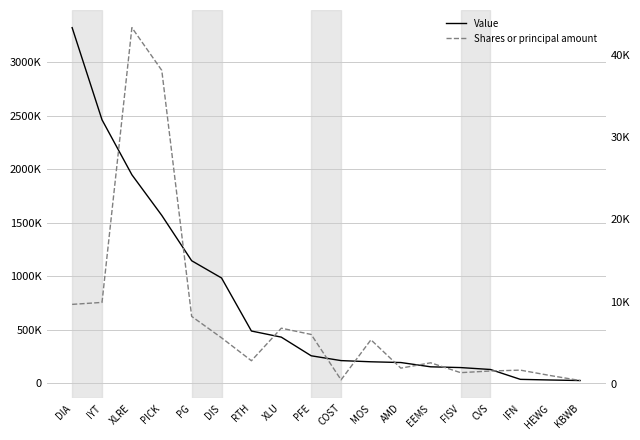

What is the average value of the Shares or principal amount series?

8145